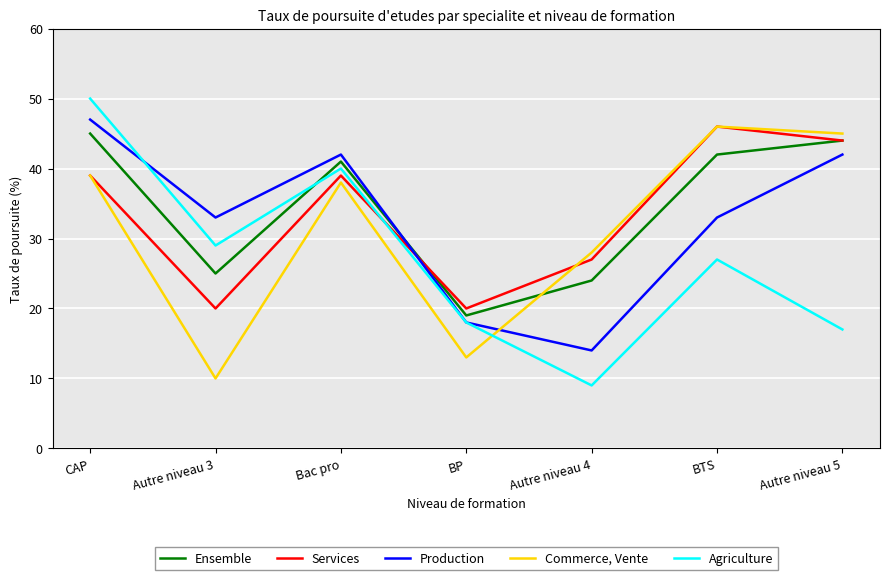

Which series has the widest spread of values?

Agriculture